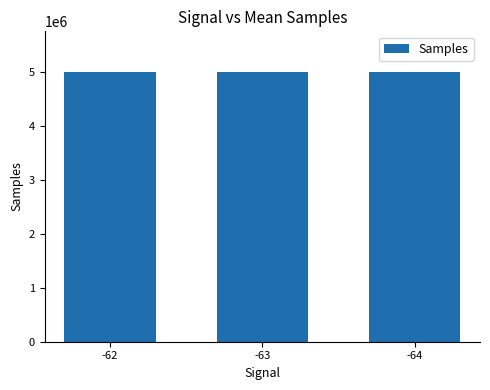

What is the average value?

4997285